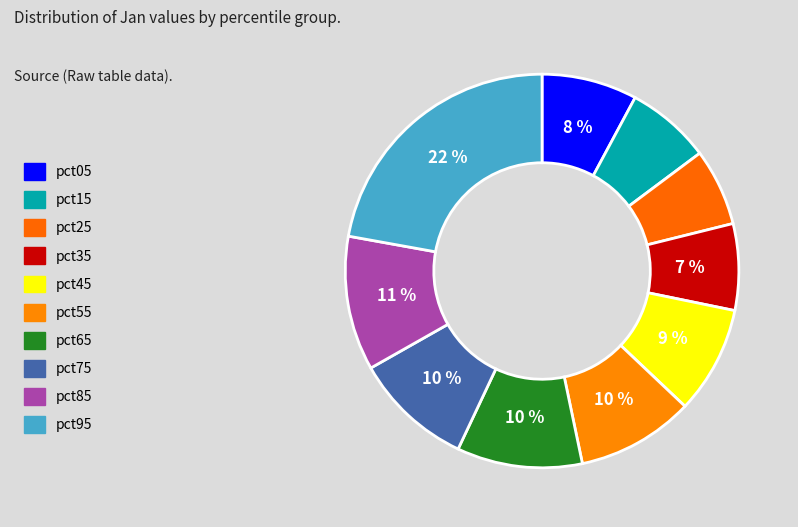

Is it true that pct15 is 1% of the pie?

False